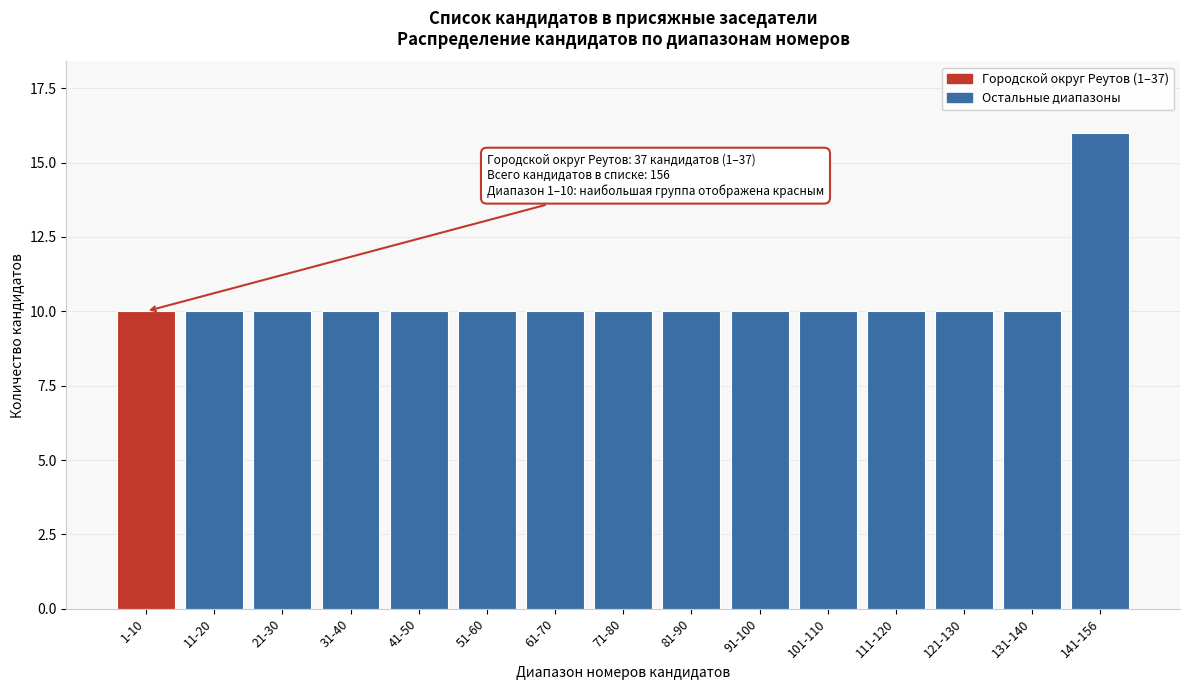

Reading right to left, transcribe all the data shown in this chart.

141-156=16	131-140=10	121-130=10	111-120=10	101-110=10	91-100=10	81-90=10	71-80=10	61-70=10	51-60=10	41-50=10	31-40=10	21-30=10	11-20=10	1-10=10